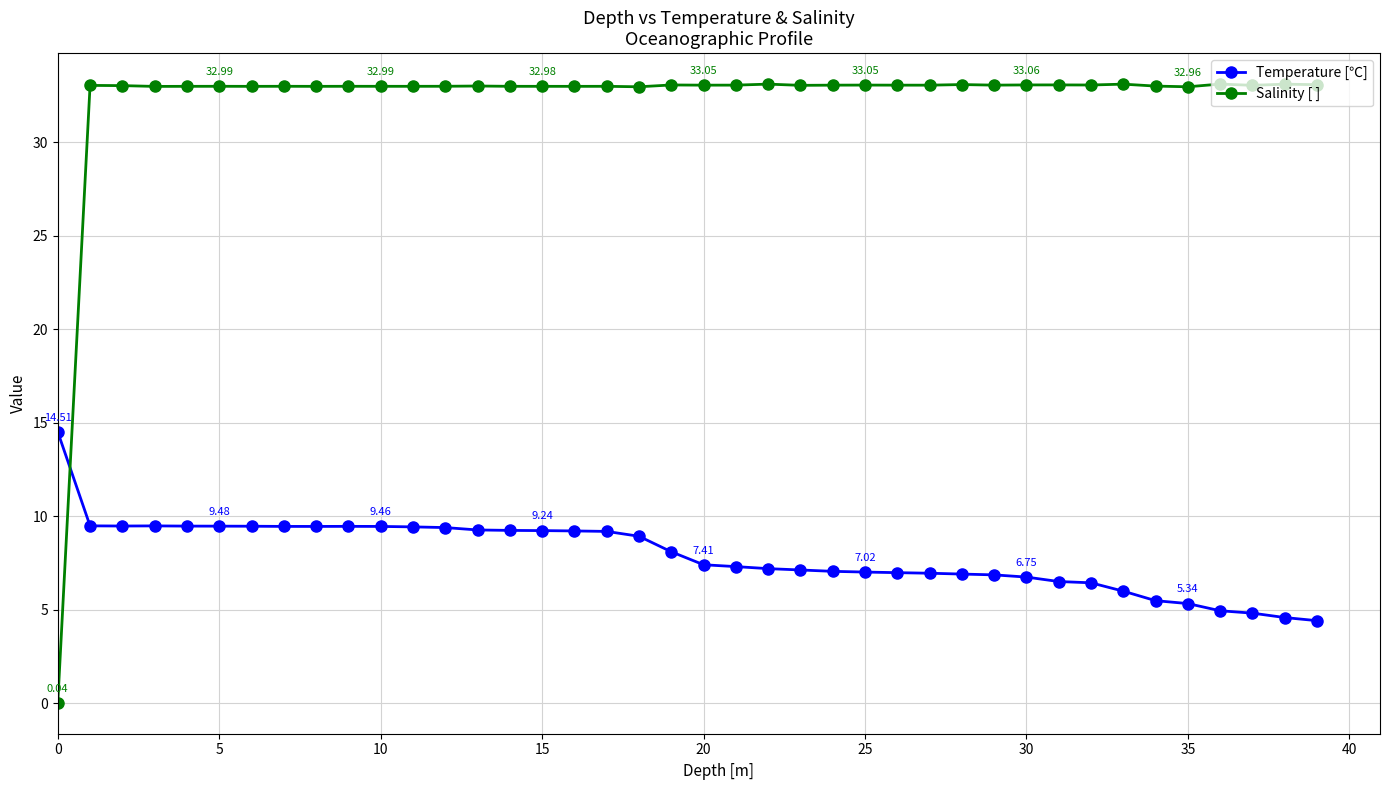

At how many categories does at least one series exceed 4?

40